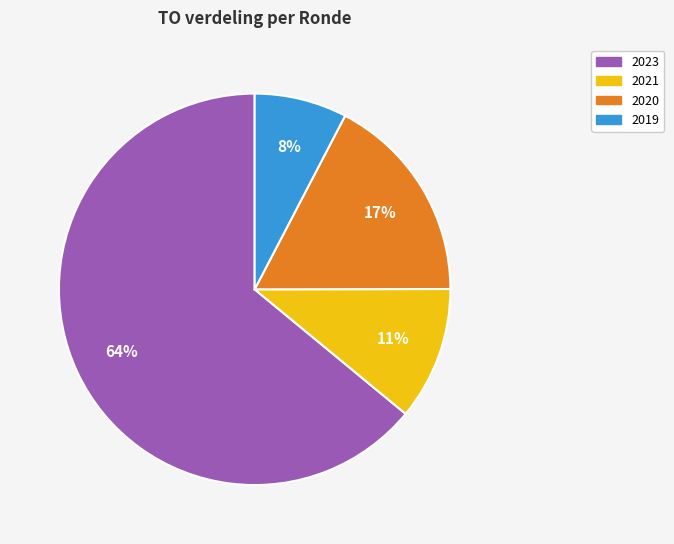

True or false: 2020 accounts for 17% of the total.

True